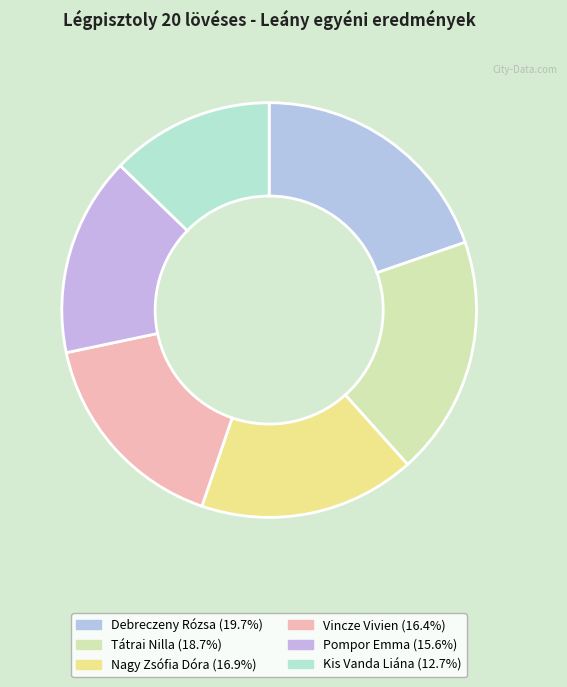

How many segments does this pie chart have?

6